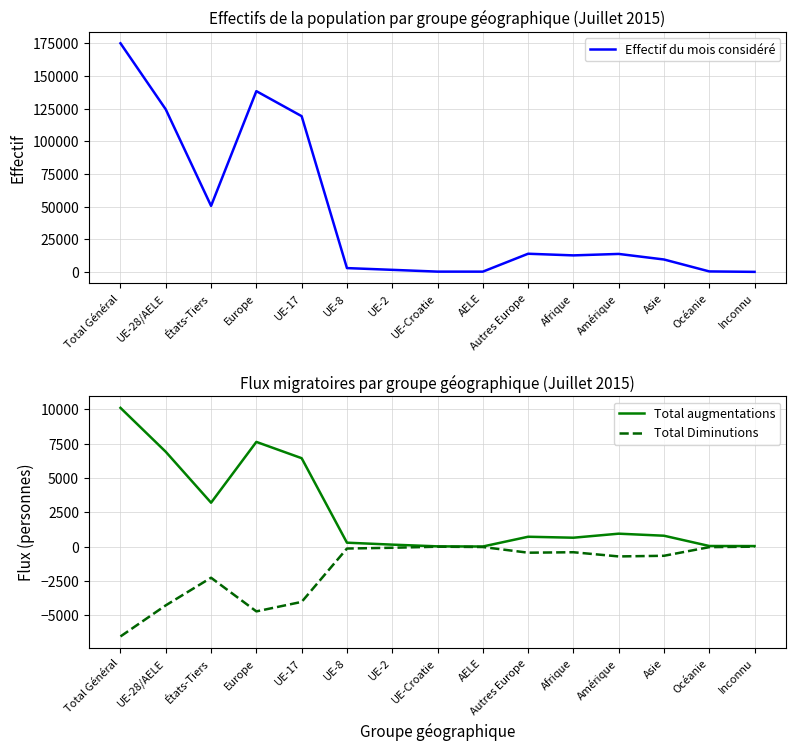

Which series has the largest total across all categories?

Effectif du mois considéré